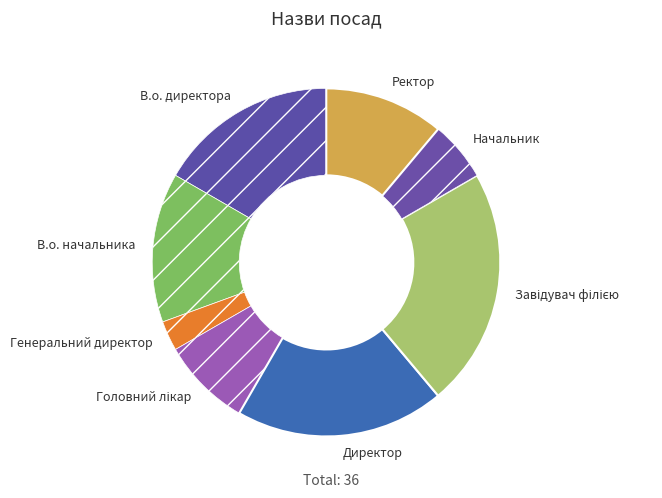

Does Генеральний директор represent more than half of the total?

No